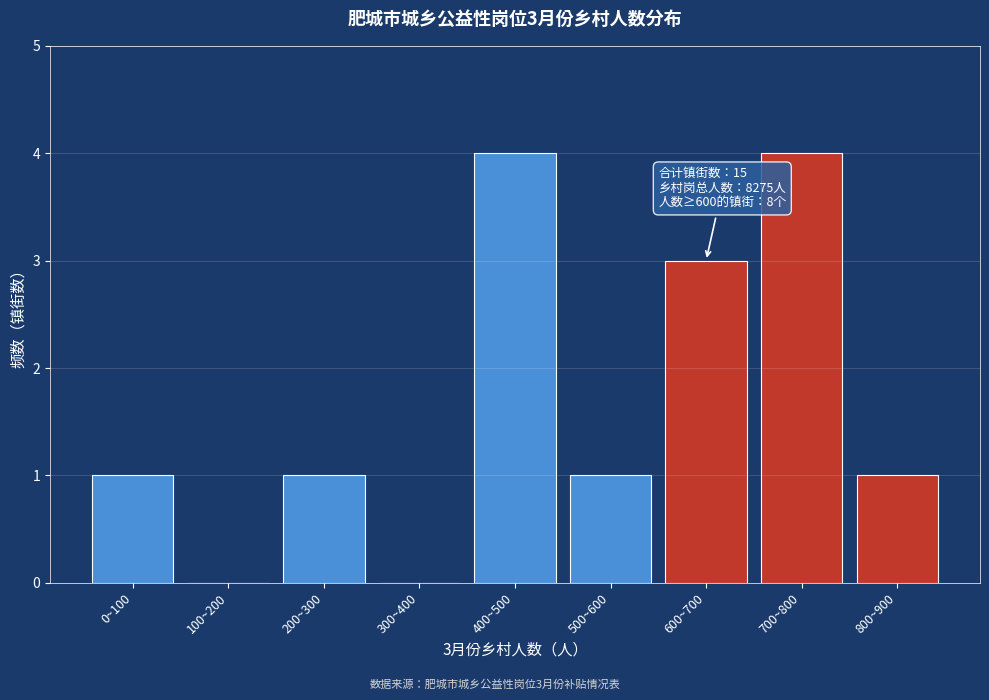

Reading left to right, list all the values displayed in this chart.

0~100=1	100~200=0	200~300=1	300~400=0	400~500=4	500~600=1	600~700=3	700~800=4	800~900=1